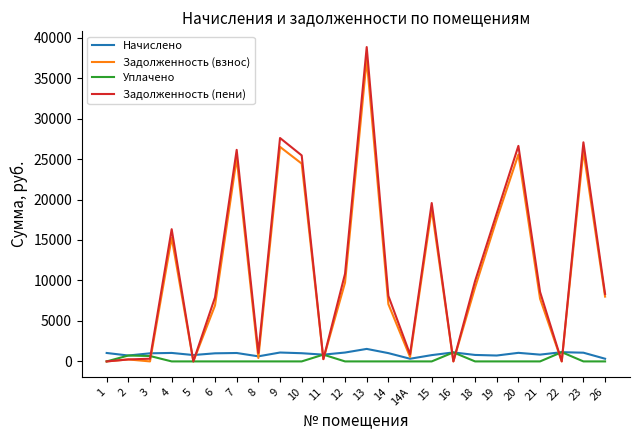

Count the number of data series in this chart.

4